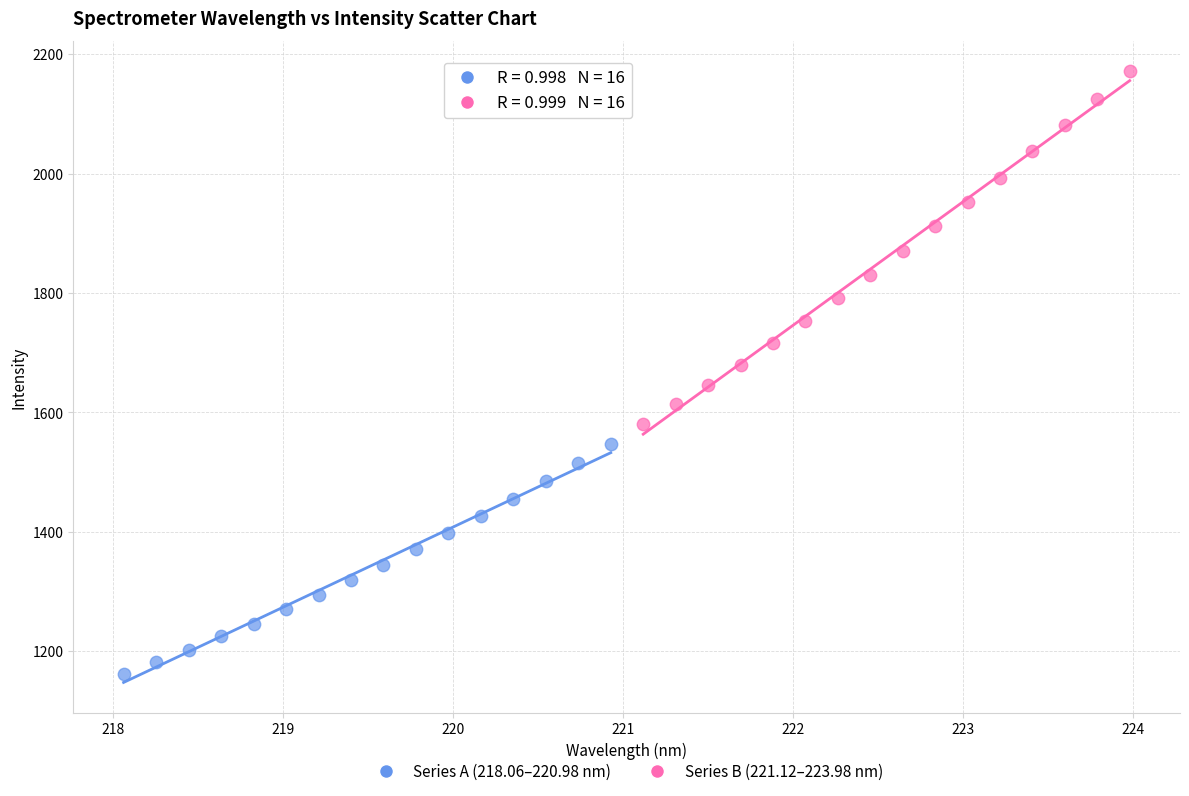

Which series reaches the maximum Y coordinate?

Series B (221.12–223.98 nm)